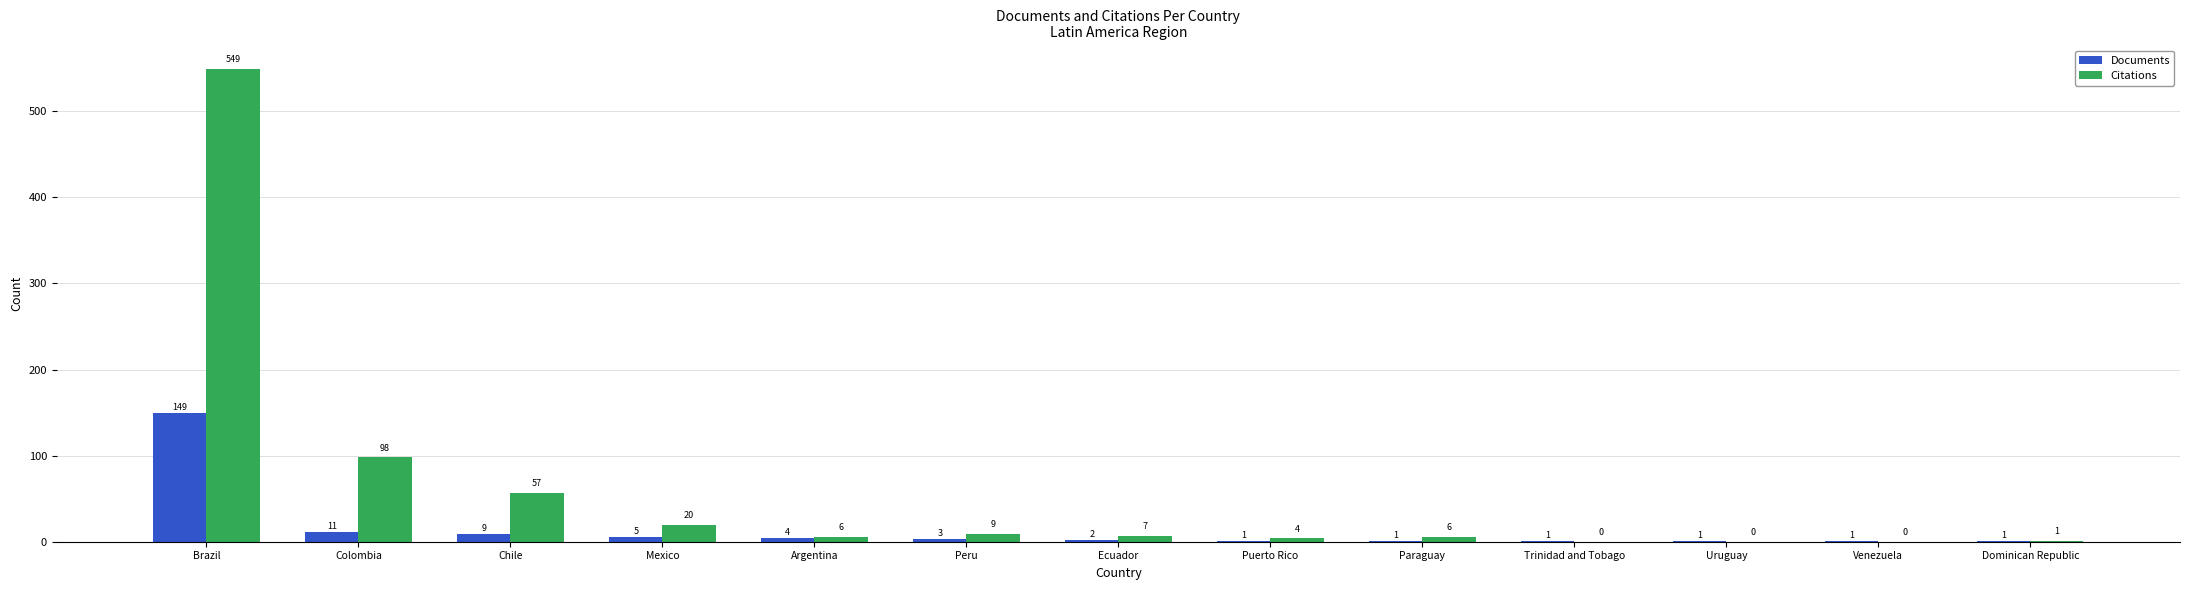

Which category has the highest value in the Citations series?

Brazil